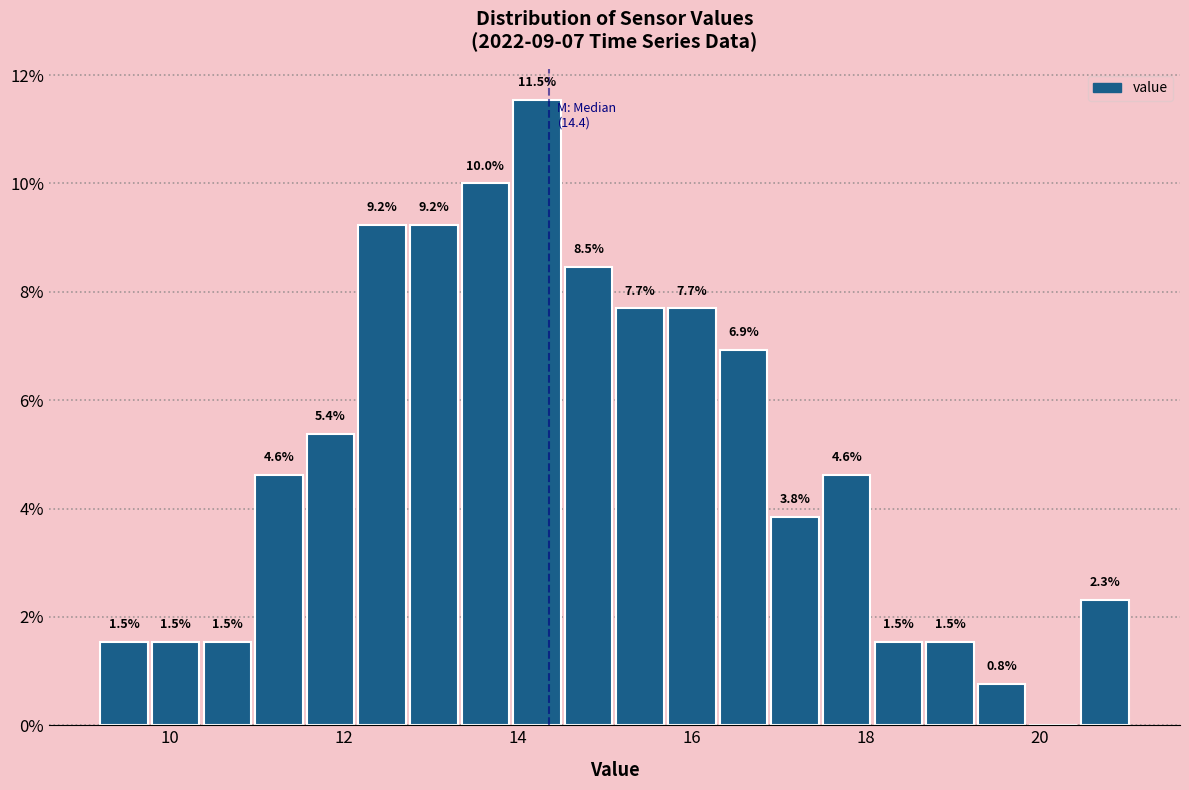

Around what value on the x-axis is the tallest bar? Give the approximate position of its centre, as read against the axis.

14.2